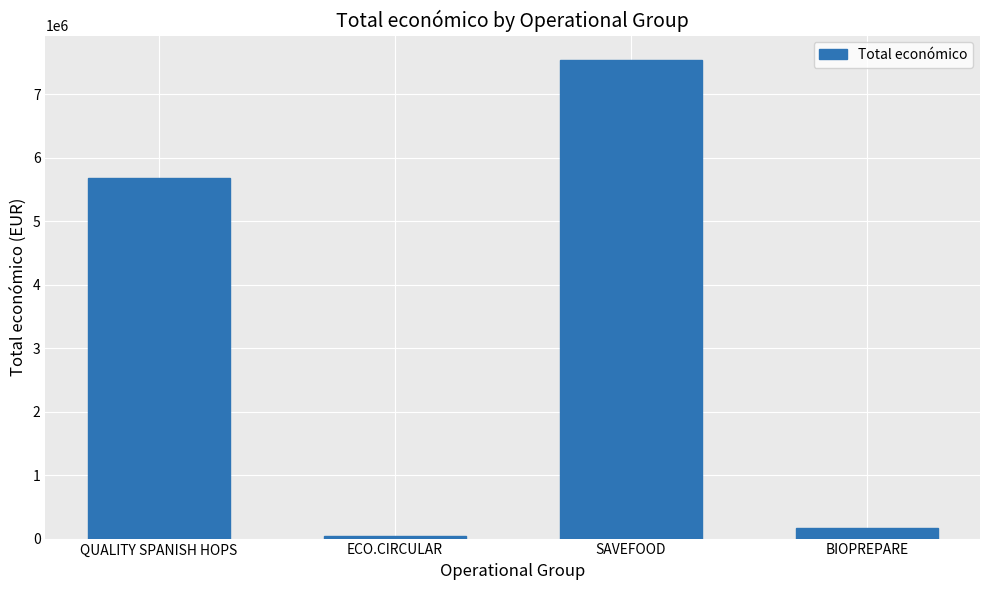

Reading left to right, list all the values displayed in this chart.

5685677	42845	7550949	171924